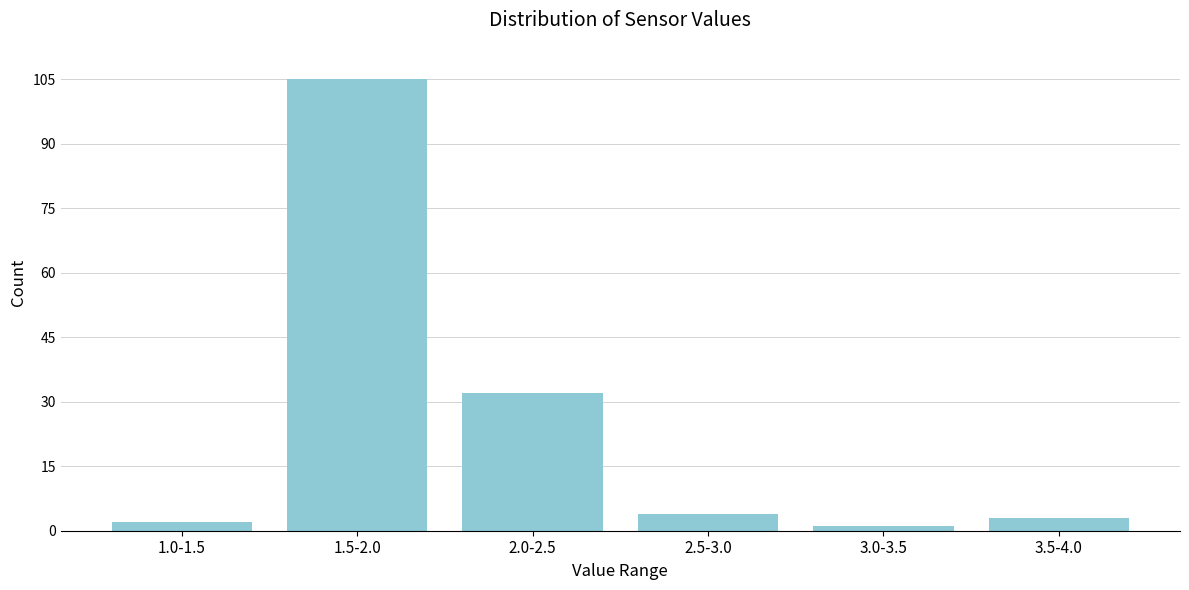

Reading left to right, extract all data points from this chart.

2	105	32	4	1	3